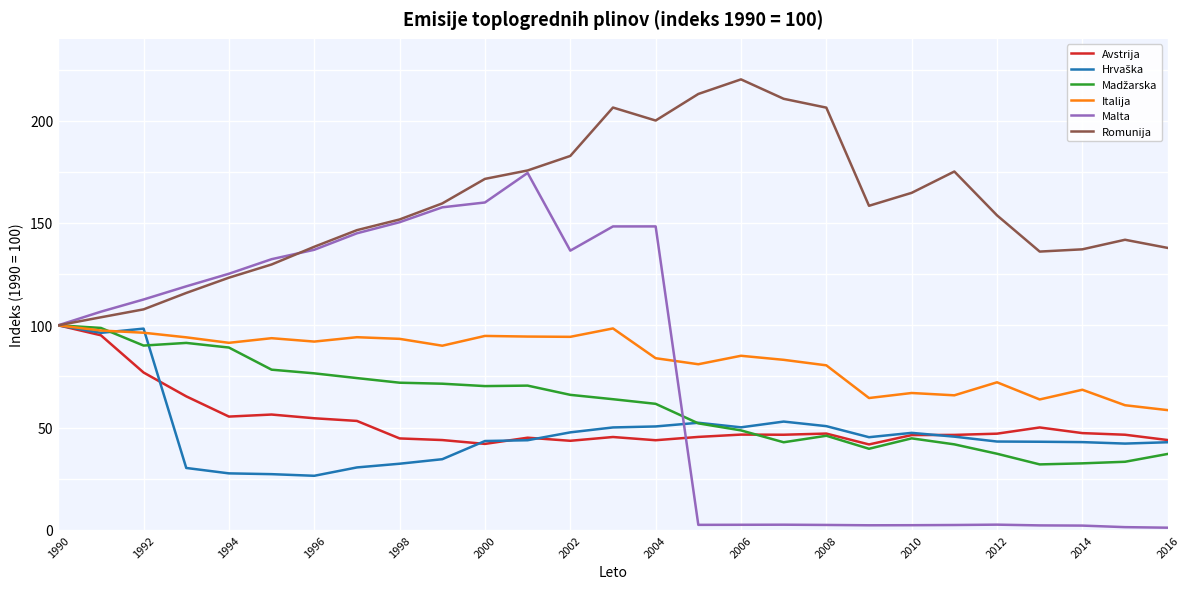

What is the lowest value of the Avstrija series?

41.8